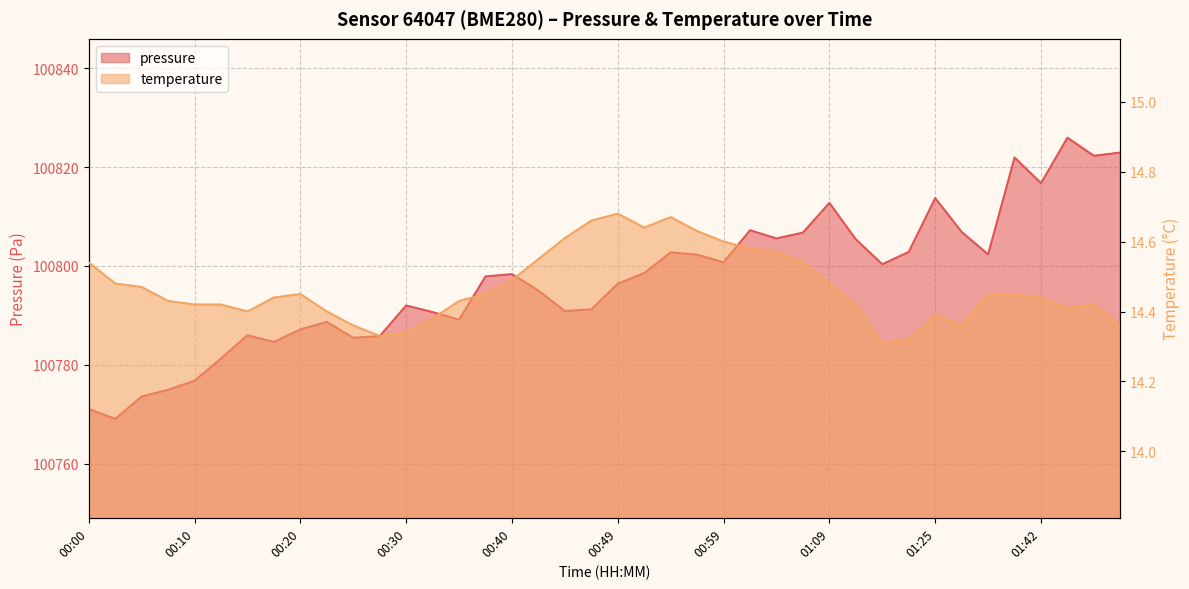

What is the label of the 17th point from the left?

00:40